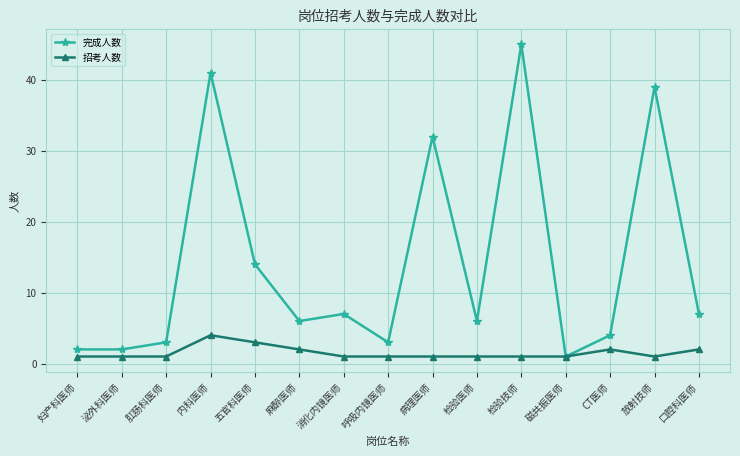

At which category does 完成人数 reach its first local peak?

内科医师